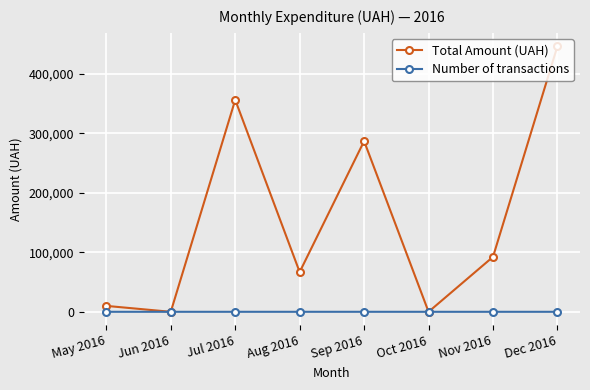

What is the difference between the maximum and minimum values in the Total Amount (UAH) series?

446323.3